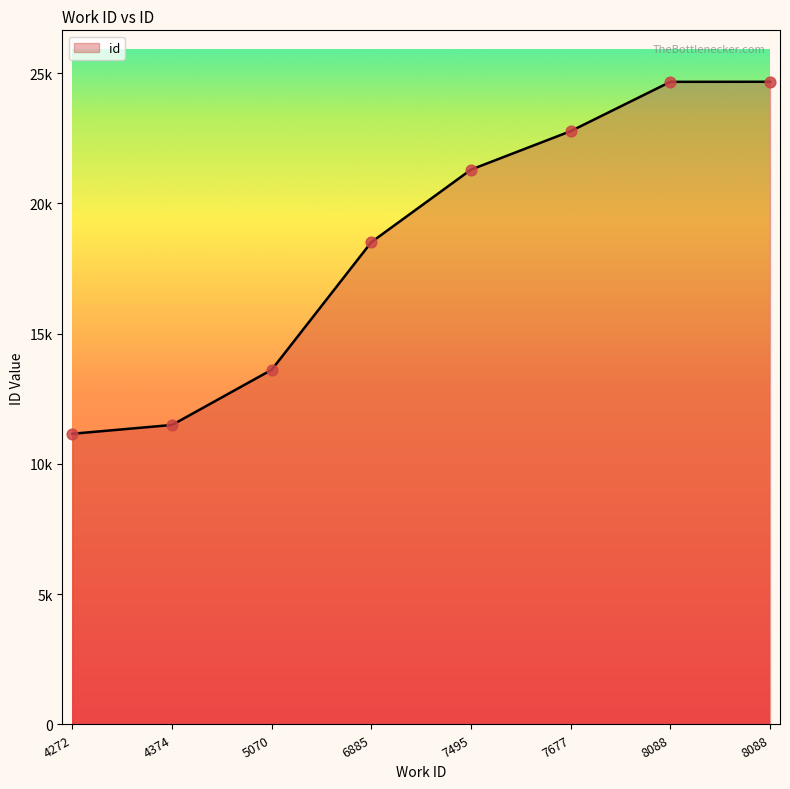

What is the change in value from 6885 to 7677?

+4260